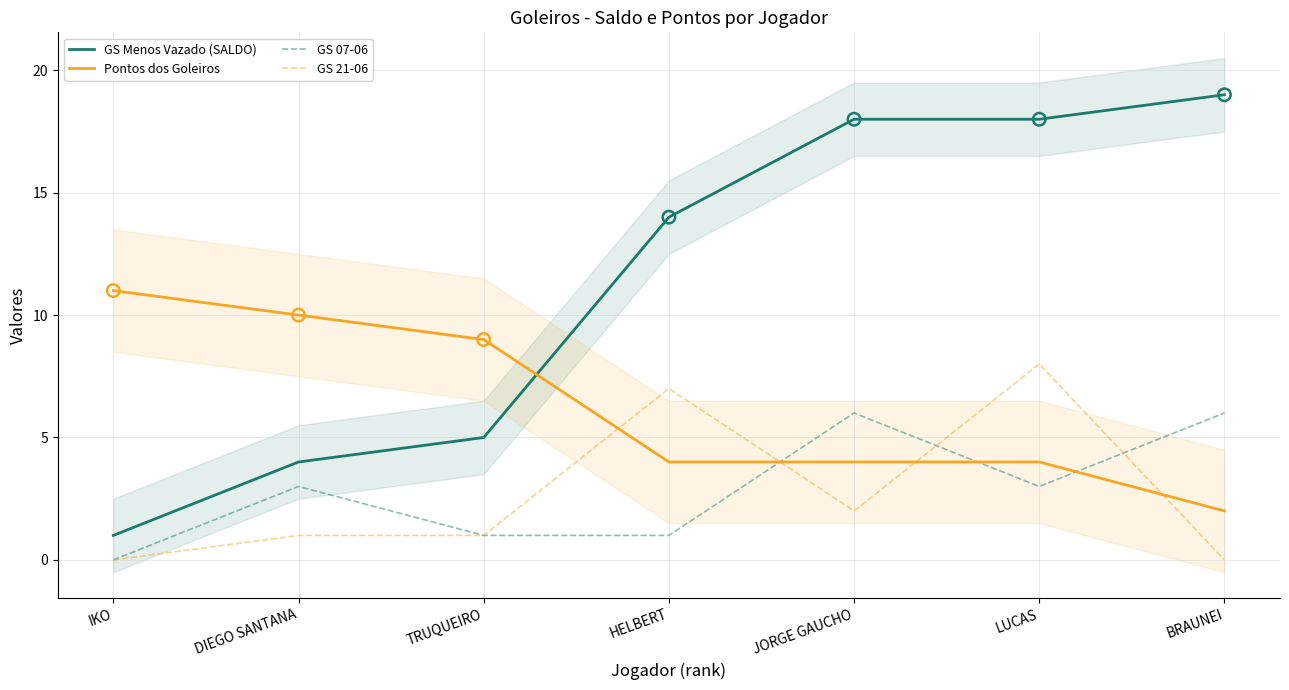

At how many categories does at least one series exceed 18?

1